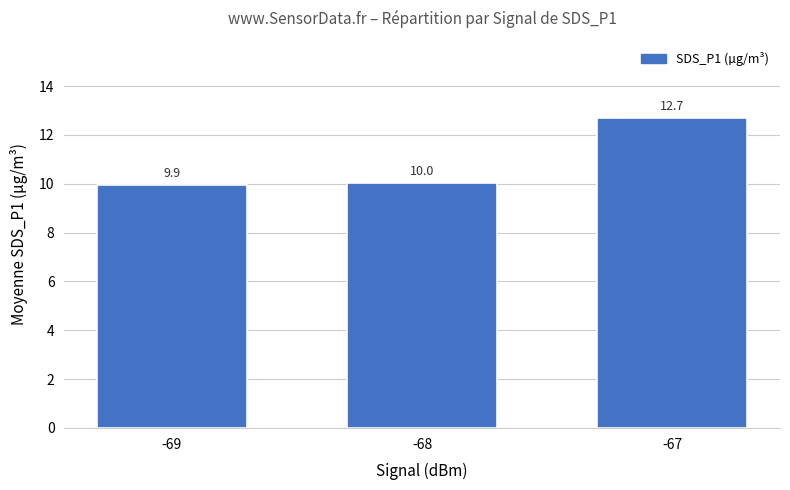

How many data points are less than 10?

1